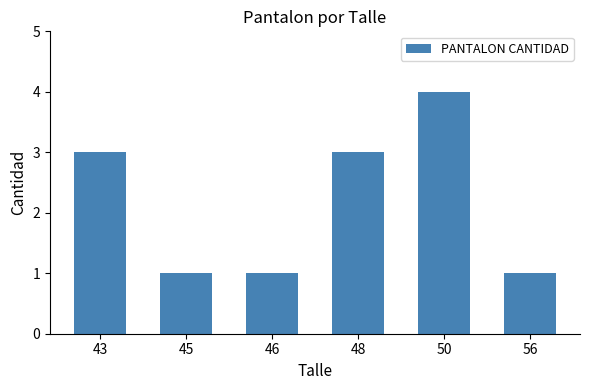

What is the value of the 2nd bar from the left?

1